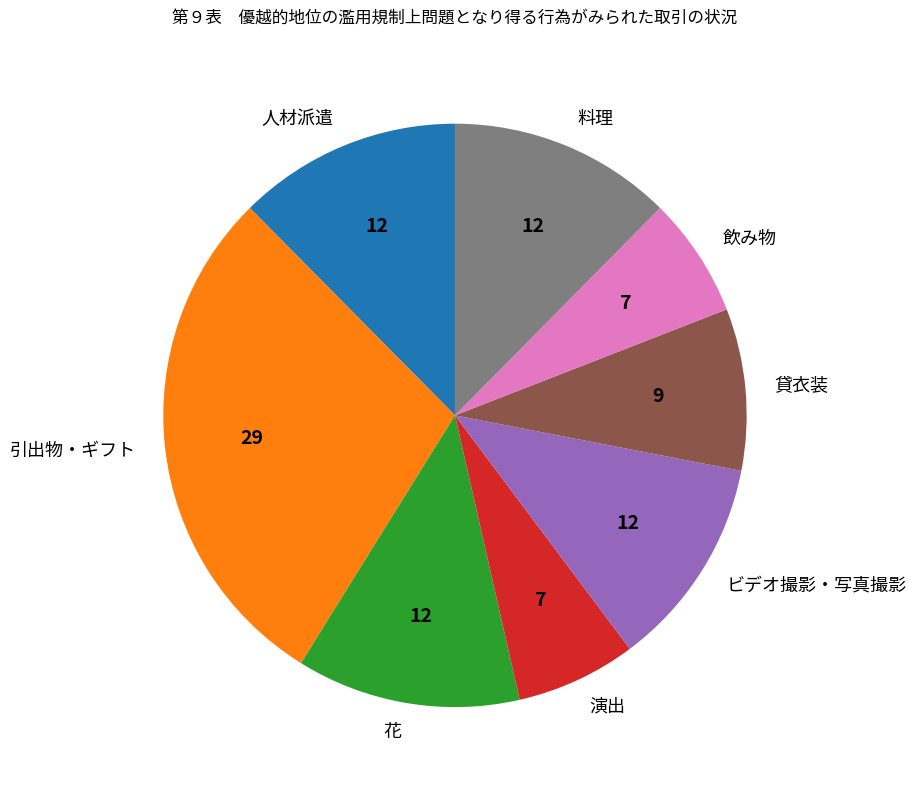

Is it true that 貸衣装 is 9% of the pie?

True